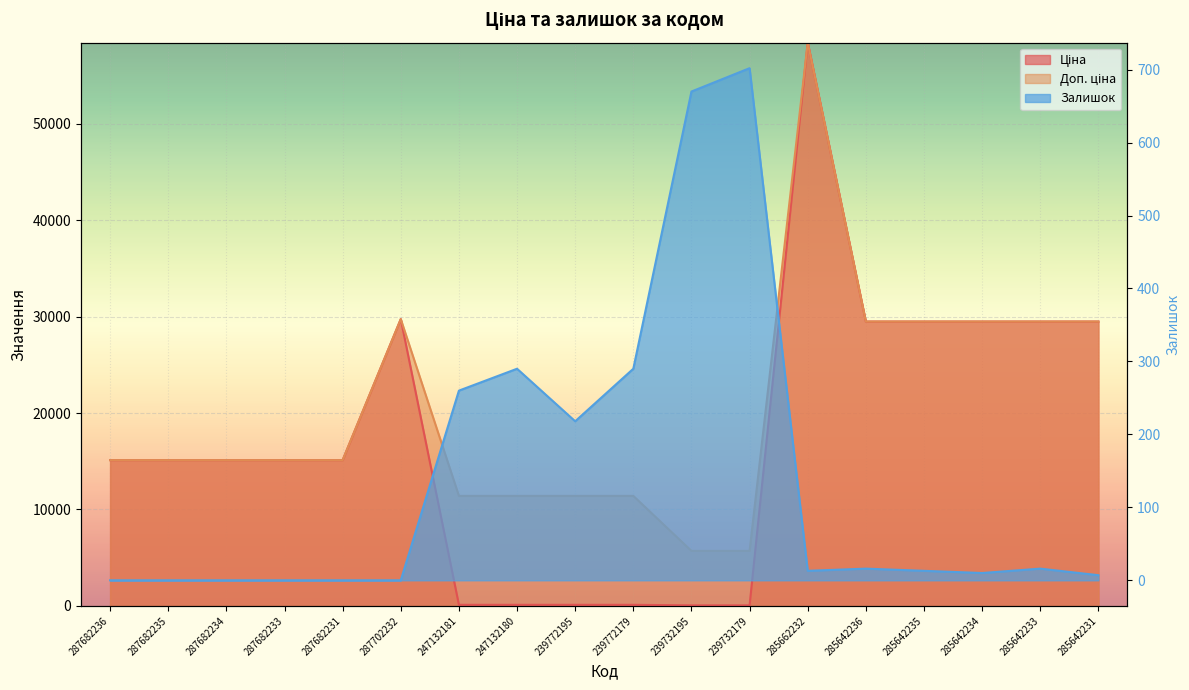

What is the difference between the Залишок values at 285642234 and 239772195?

208.0